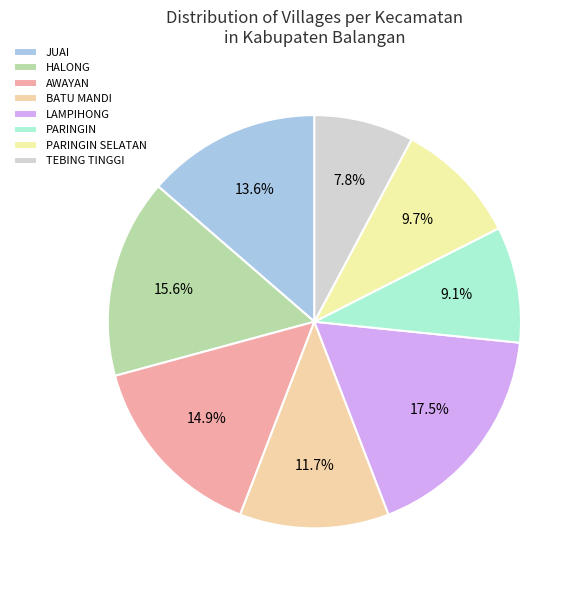

What percentage is NOT represented by HALONG?

84.4%